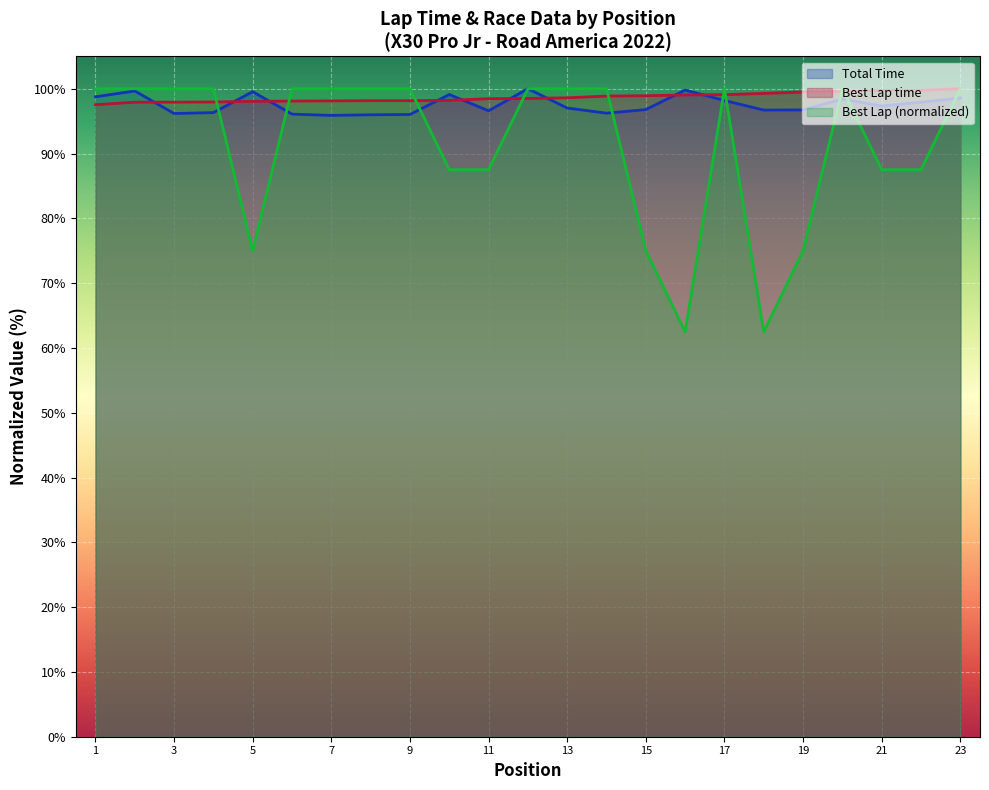

What is the maximum value shown in the chart?

100.0